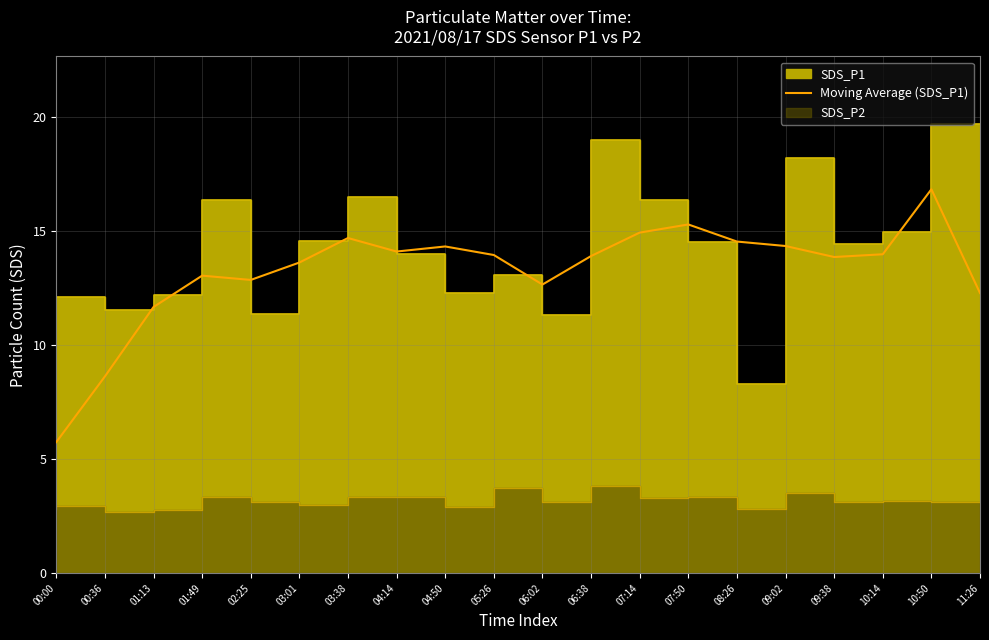

How many points are higher than both their immediate neighbors (excluding endpoints)?

5